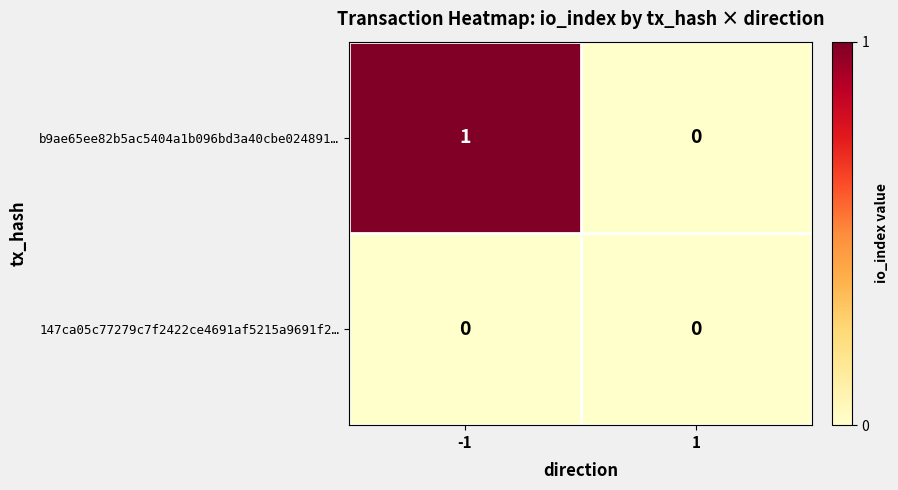

At which category is the sum across all series the highest?

-1